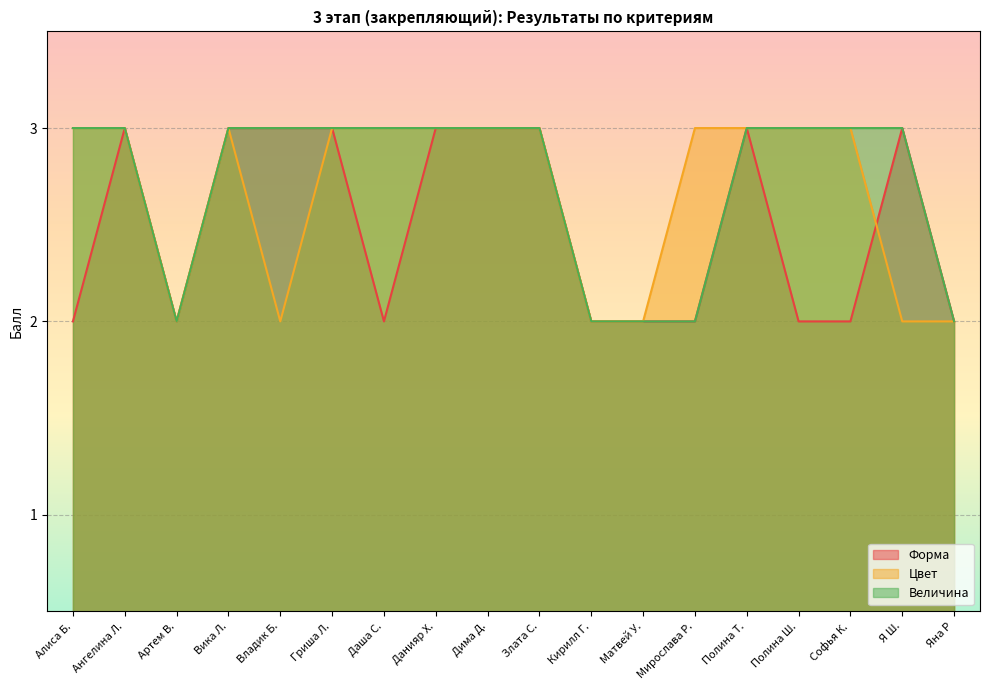

Which category has the lowest value in the Форма series?

Алиса Б.